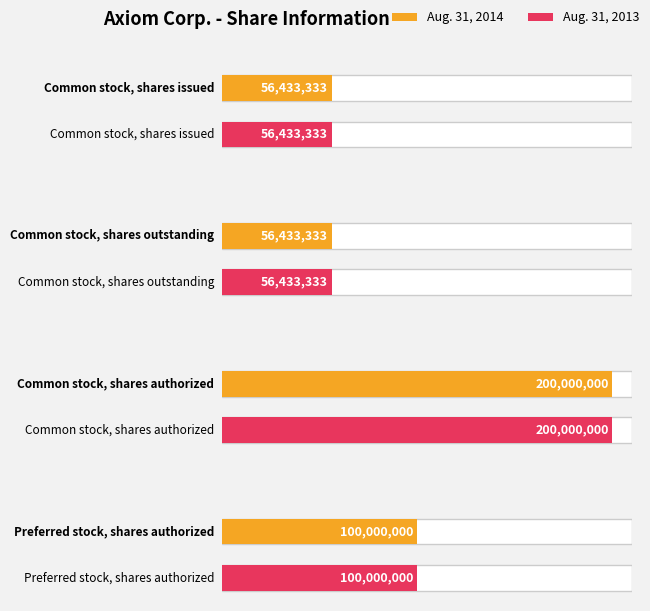

The Aug. 31, 2013 series shows 56433333 at Common stock,
shares outstanding. True or false?

True